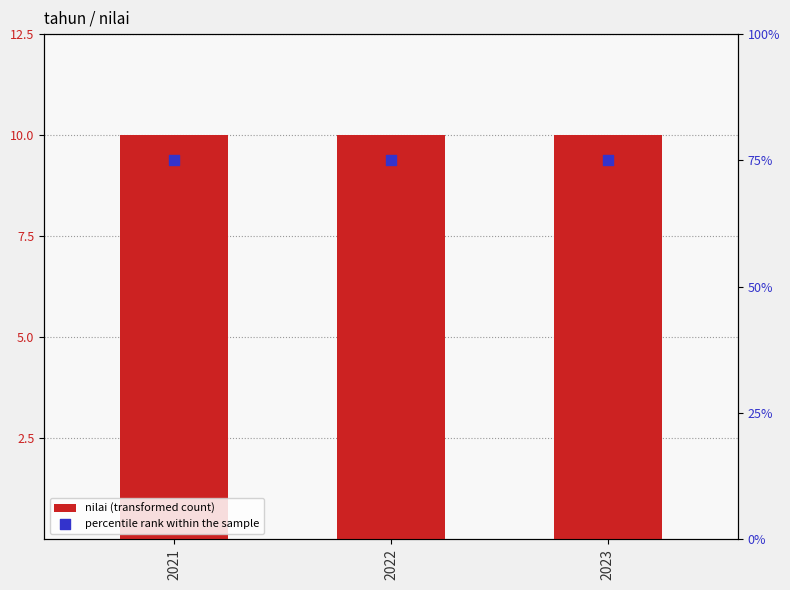

At how many categories does at least one series exceed 58?

3